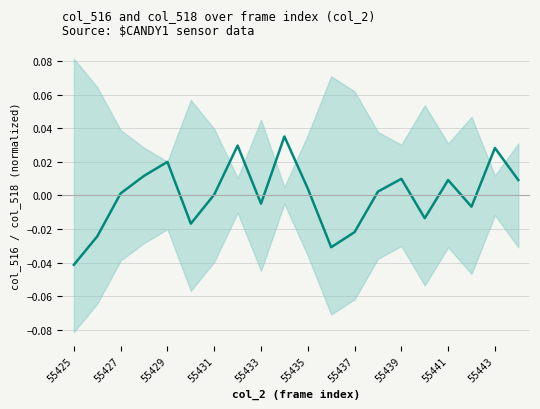

Is this an area chart (filled region under the line)?

No